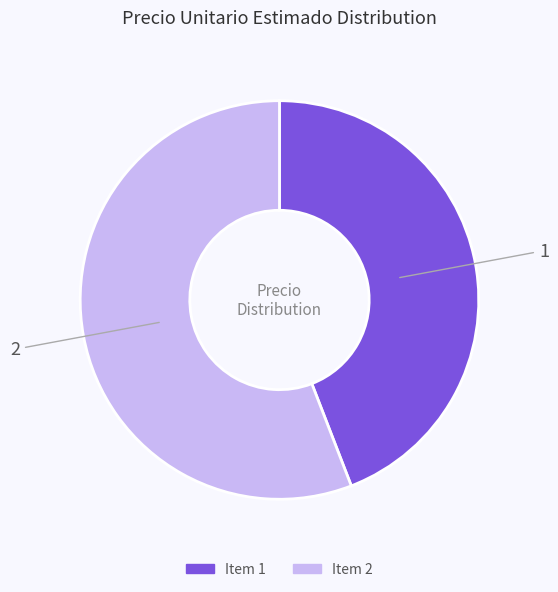

True or false: 1 accounts for 38% of the total.

False